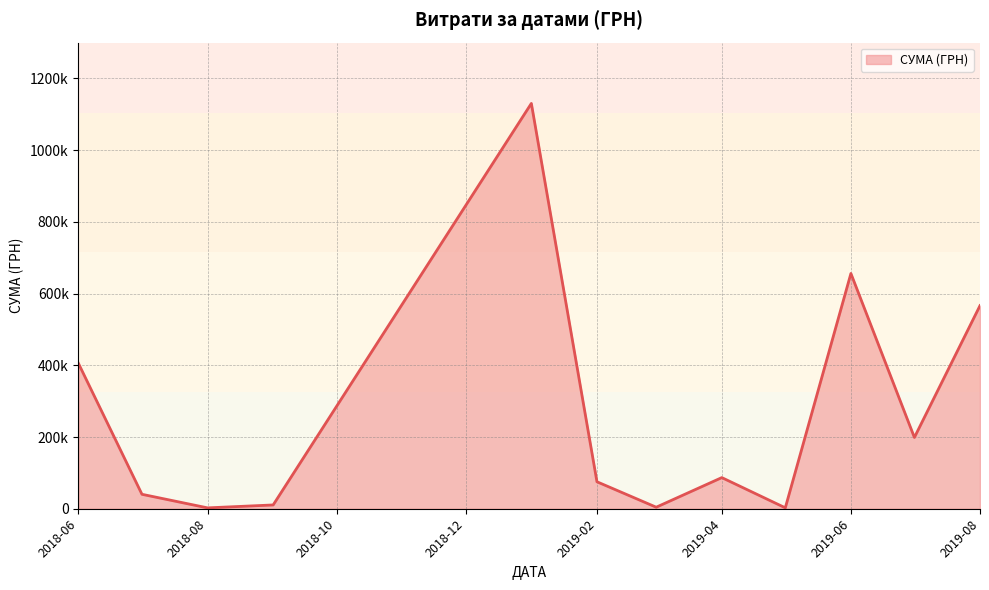

True or false: there are more than 2 points higher than both neighbors.

True